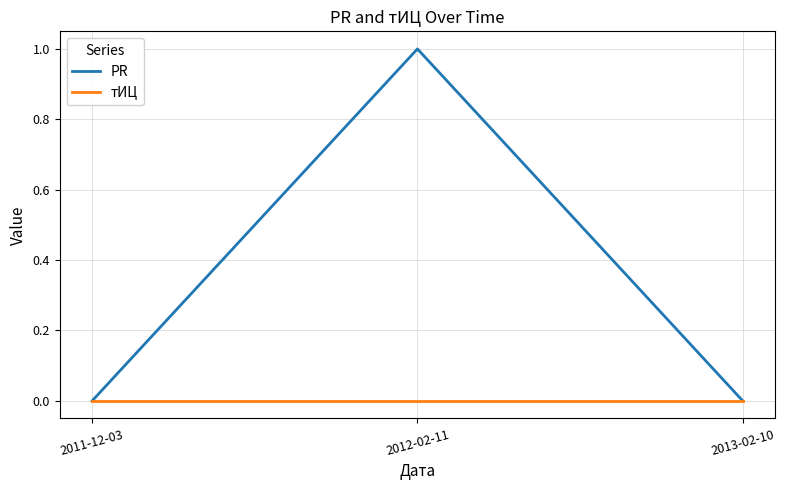

Does the chart have visible grid lines?

Yes